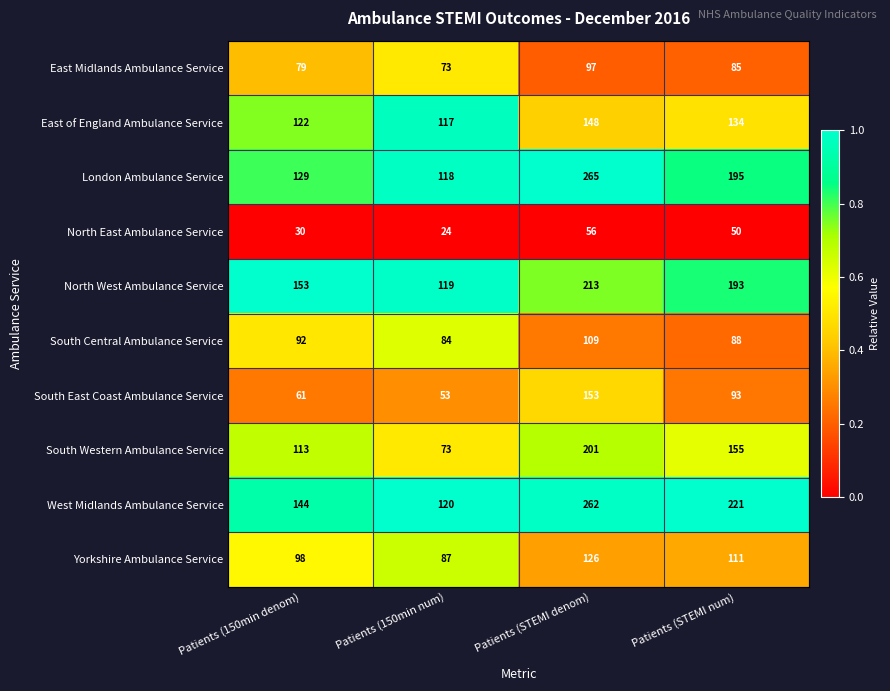

Rank the series by their maximum value, from highest to lowest.

London Ambulance Service, West Midlands Ambulance Service, North West Ambulance Service, South Western Ambulance Service, South East Coast Ambulance Service, East of England Ambulance Service, Yorkshire Ambulance Service, South Central Ambulance Service, East Midlands Ambulance Service, North East Ambulance Service